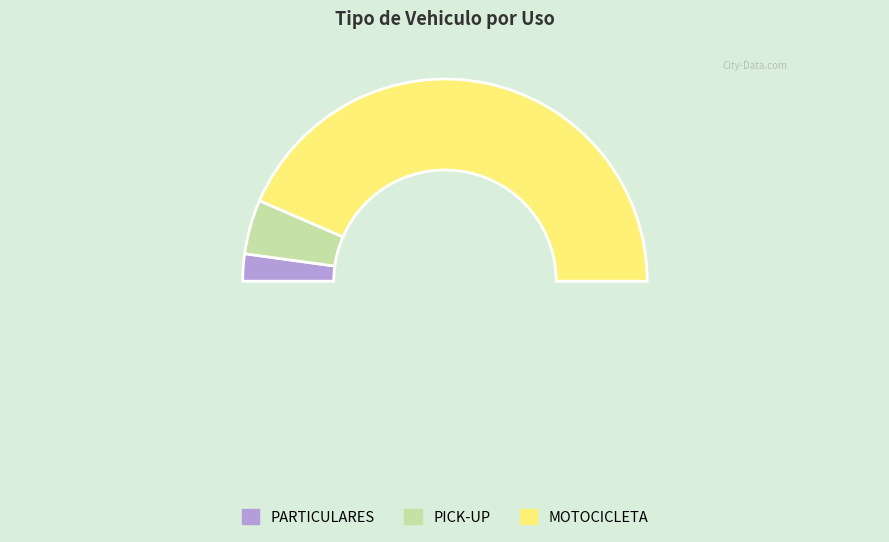

How many slices are in this pie chart?

3